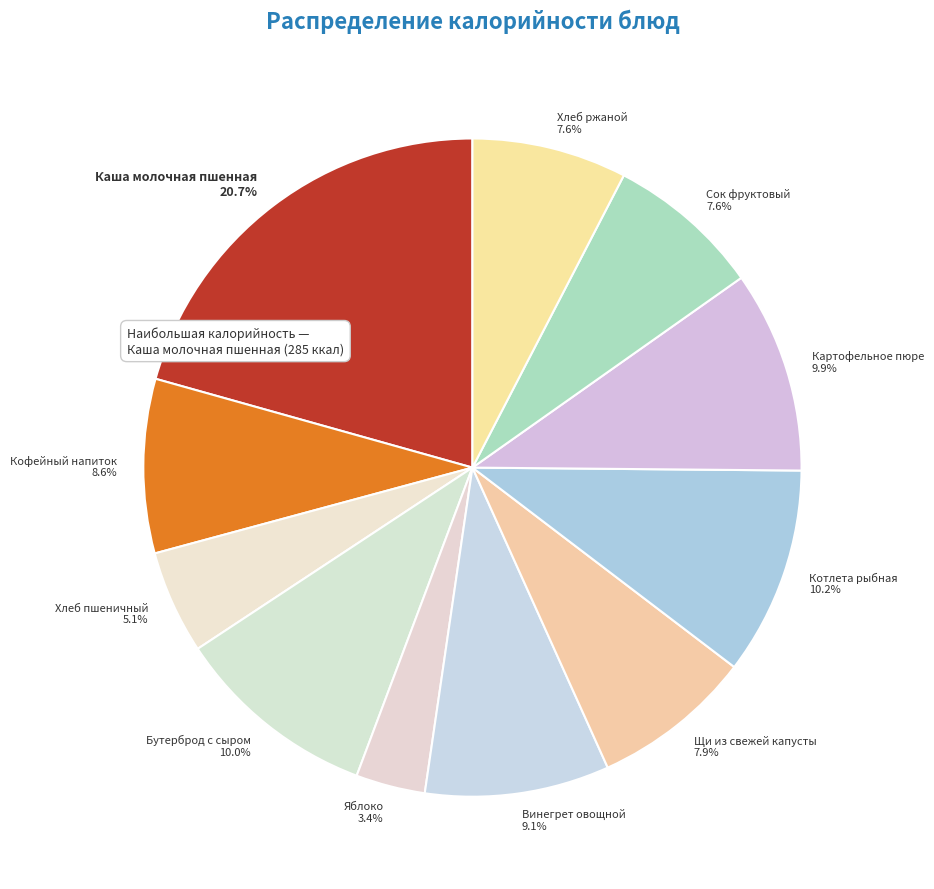

What is the total percentage of Хлеб ржаной and Щи из свежей капусты?

15.5%